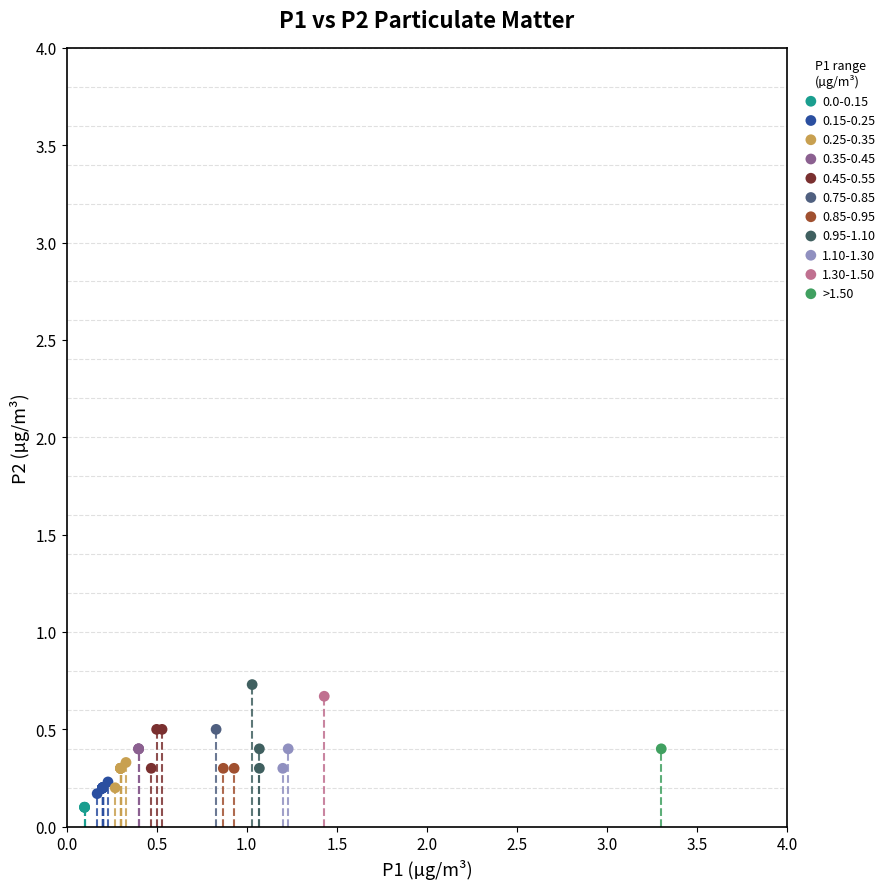

What are all the series names shown in the legend?

0.0-0.15, 0.15-0.25, 0.25-0.35, 0.35-0.45, 0.45-0.55, 0.75-0.85, 0.85-0.95, 0.95-1.10, 1.10-1.30, 1.30-1.50, >1.50